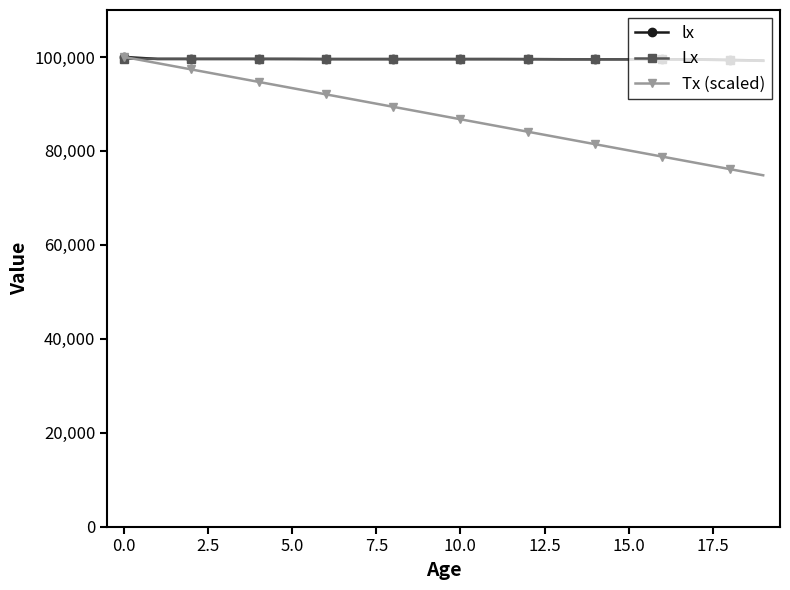

What is the value of the Lx point at the 13th from the left?

99529.9